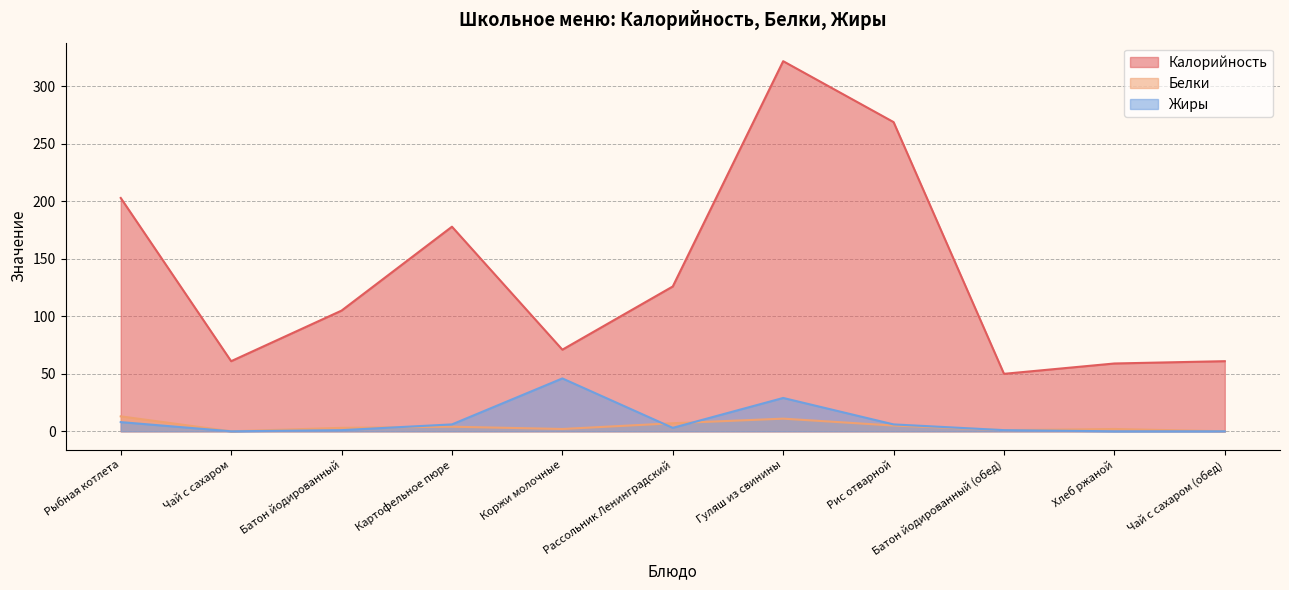

How many series are shown in this chart?

3